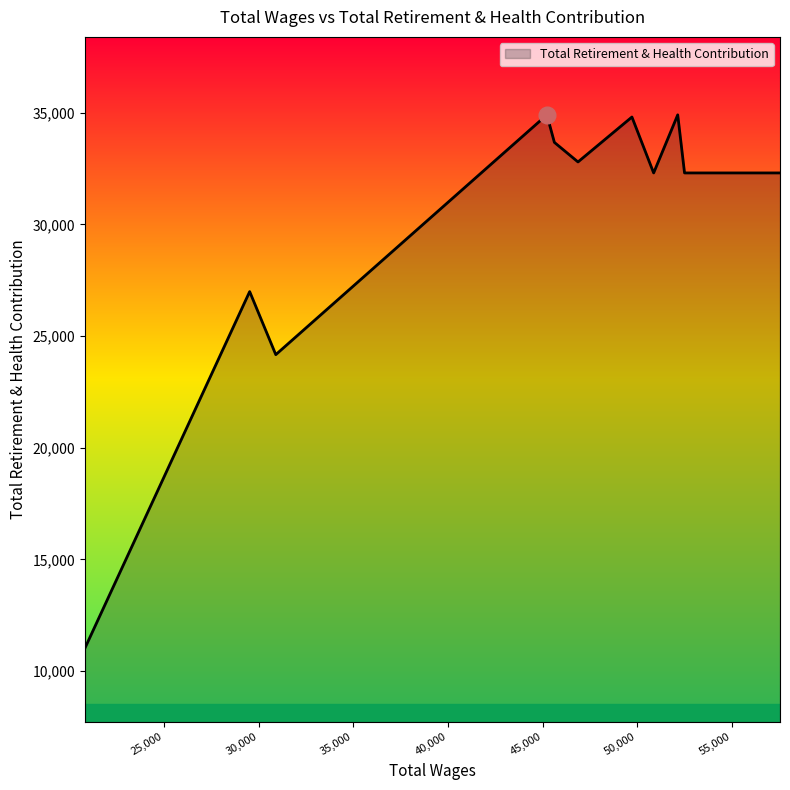

What is the minimum value shown in the chart?

11025